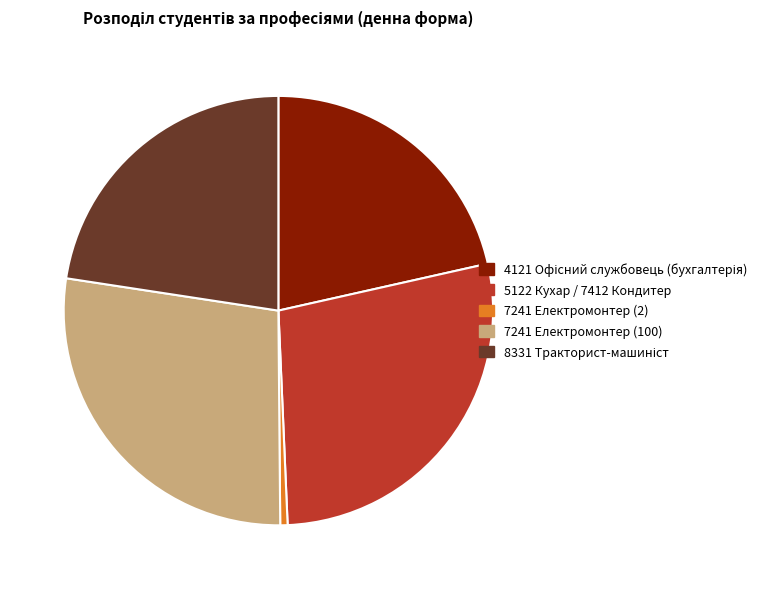

Is there a majority slice in this chart?

No